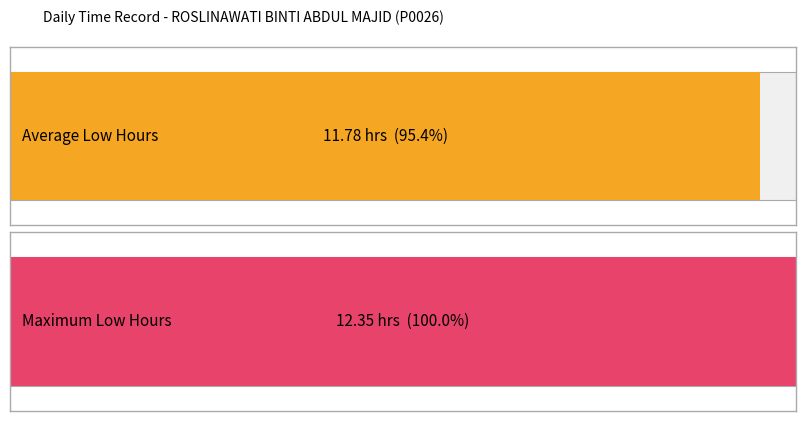

How many distinct data groups are displayed?

1